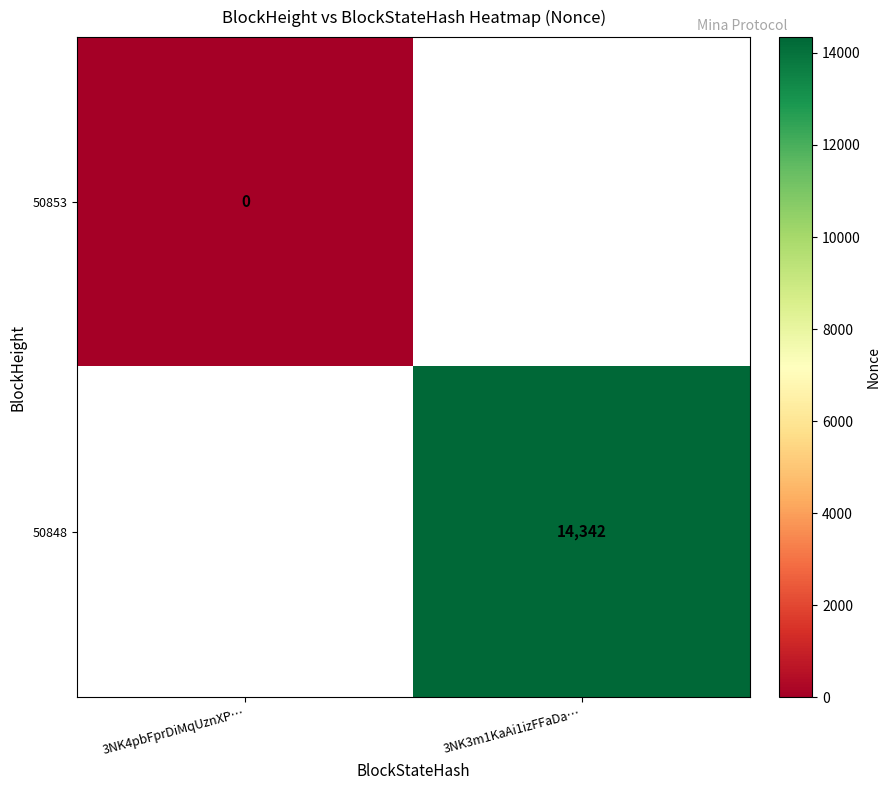

Is it true that 50848 equals 14342 at 3NK3m1KaAi1izFFaDa…?

True